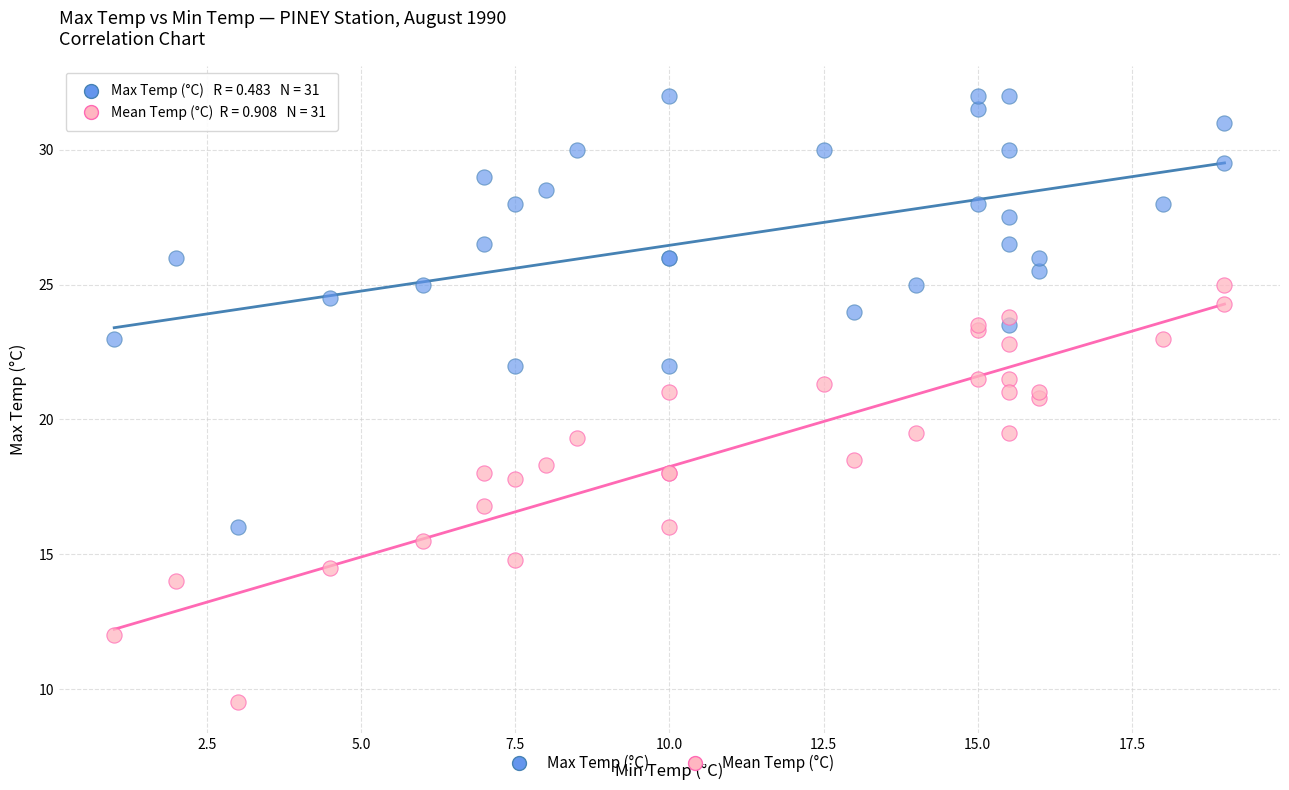

What is the X range (max minus min) for the scatter plot?

18.0